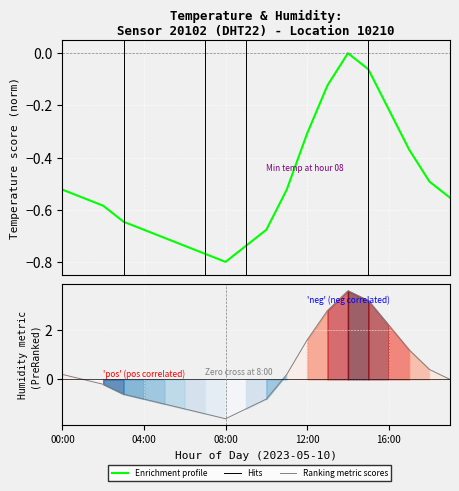

True or false: Ranking metric scores and Enrichment profile cross at least once.

True